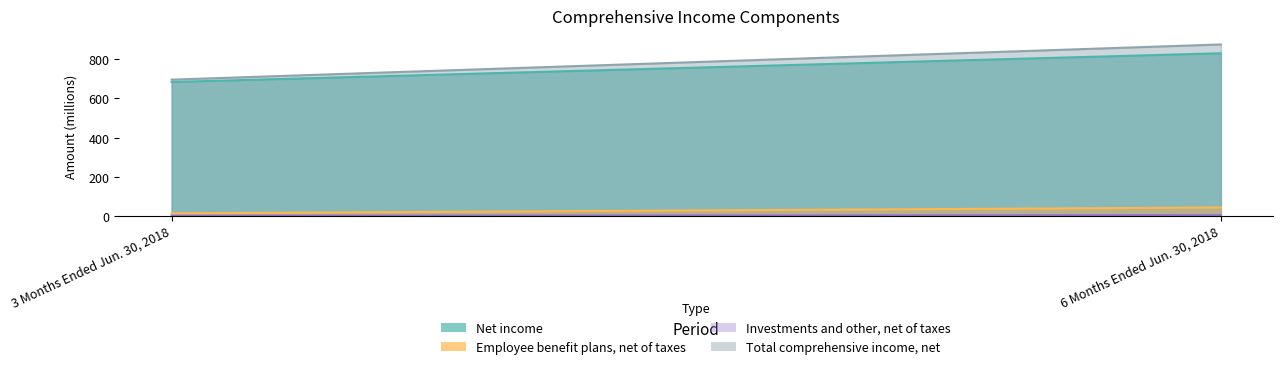

What is the sum of all Employee benefit plans, net of taxes values?

54